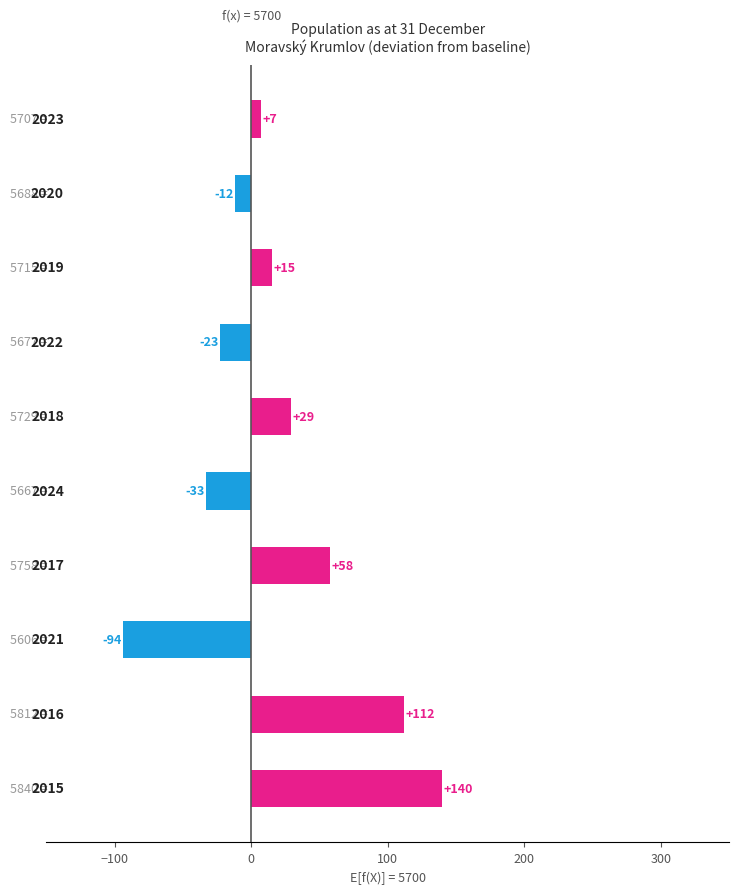

What is the average value?

20